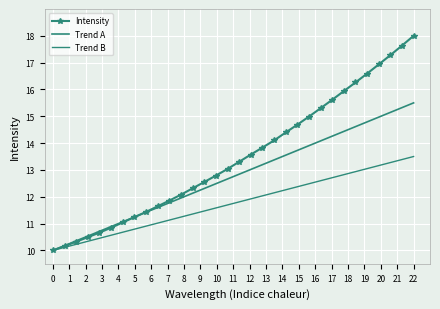

Count the number of categories in the chart.

32